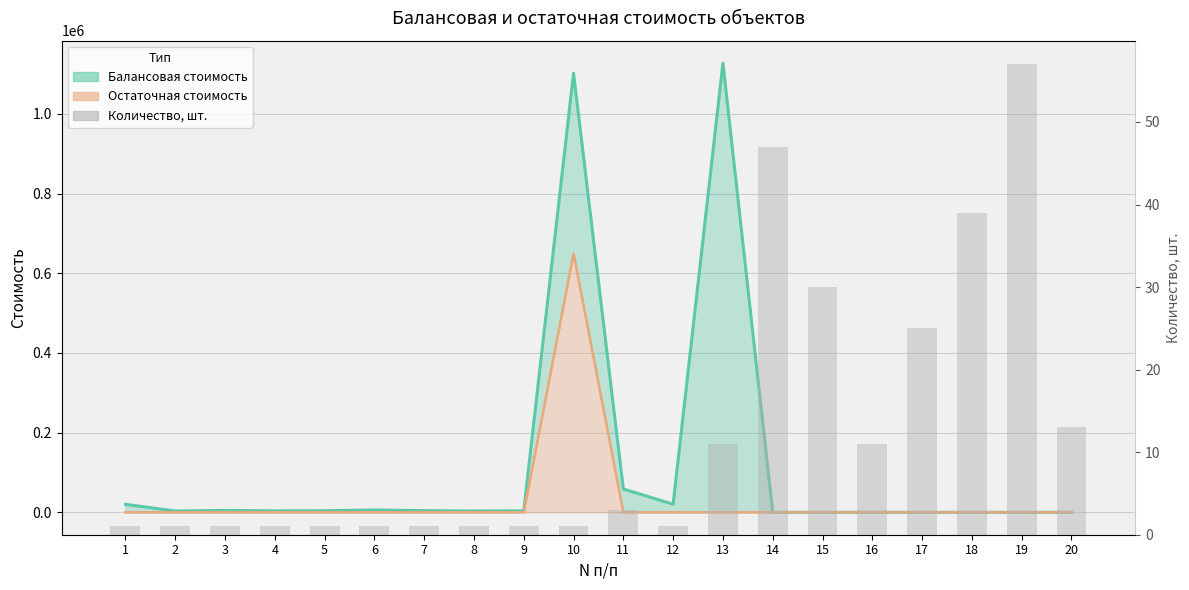

What are all the series names shown in the legend?

Балансовая стоимость (линия), Остаточная стоимость (линия), Количество, шт.